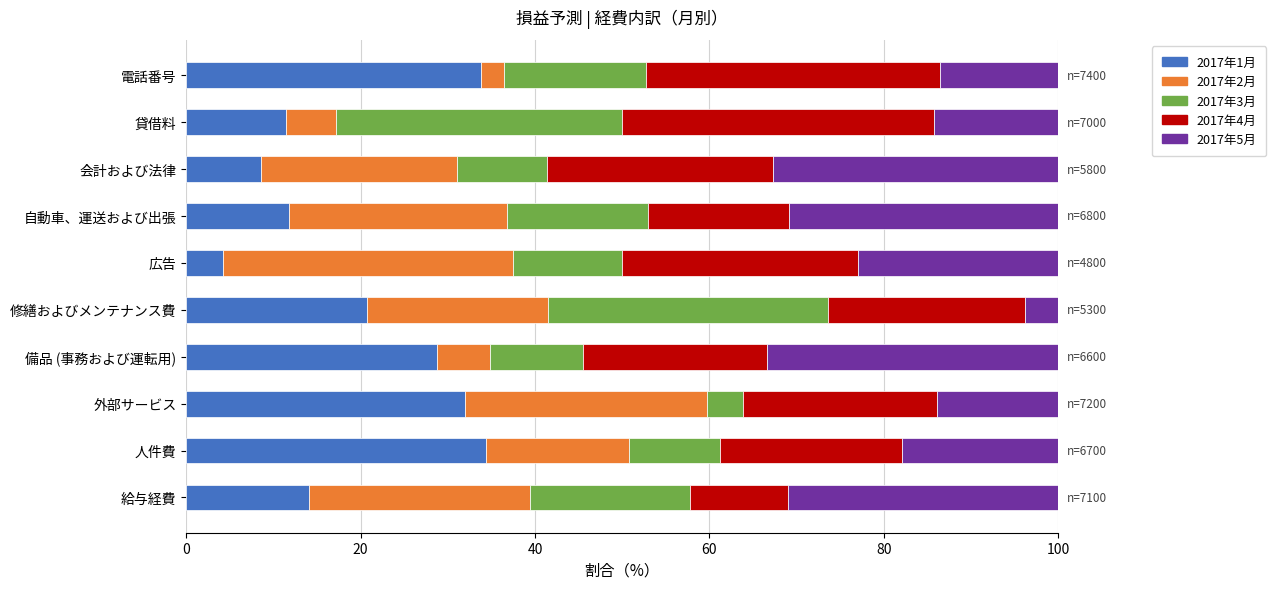

What is the average value of the 2017年1月 series?

20.0